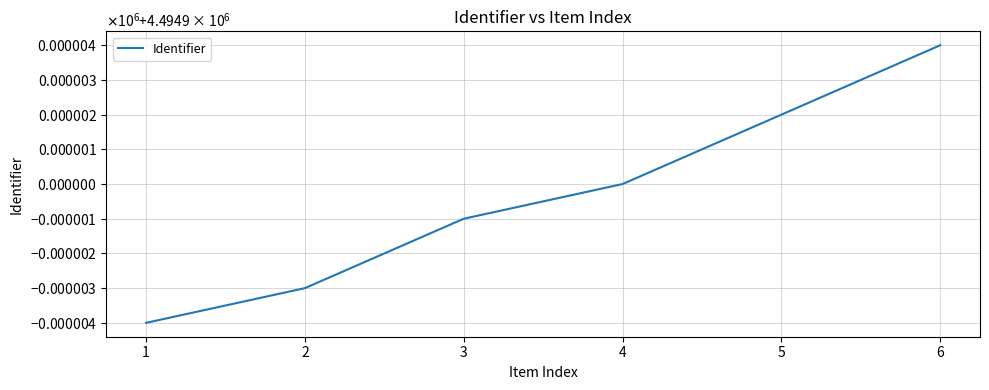

Reading right to left, what are all the values shown in this chart?

4494904	4494902	4494900	4494899	4494897	4494896